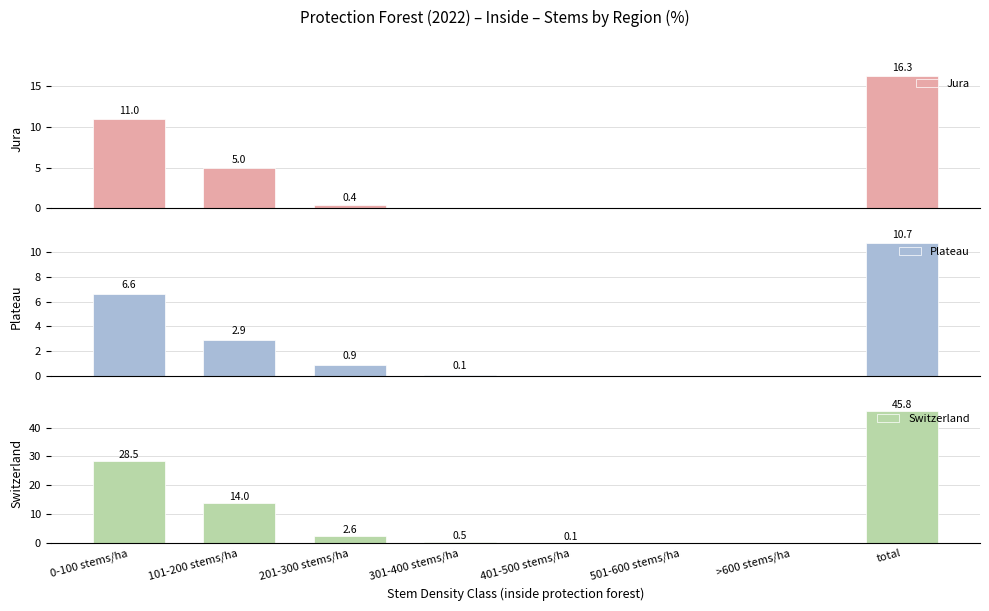

True or false: Plateau has a value of 6.6 at >600 stems/ha.

False